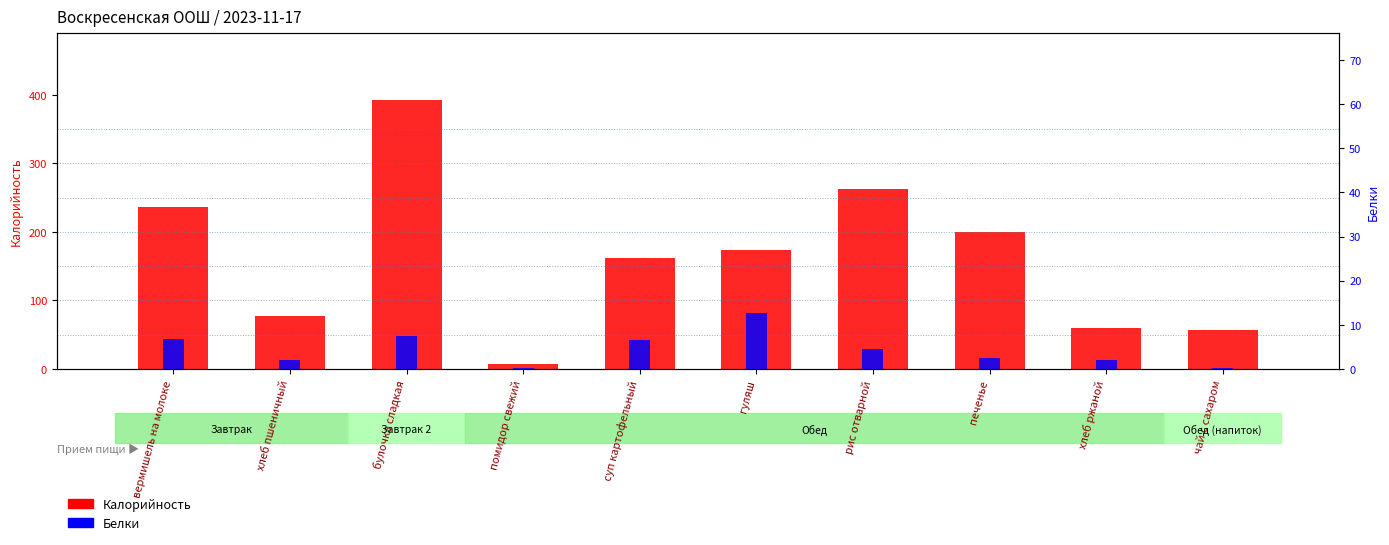

The Калорийность series shows 391.9 at булочка сладкая. True or false?

True